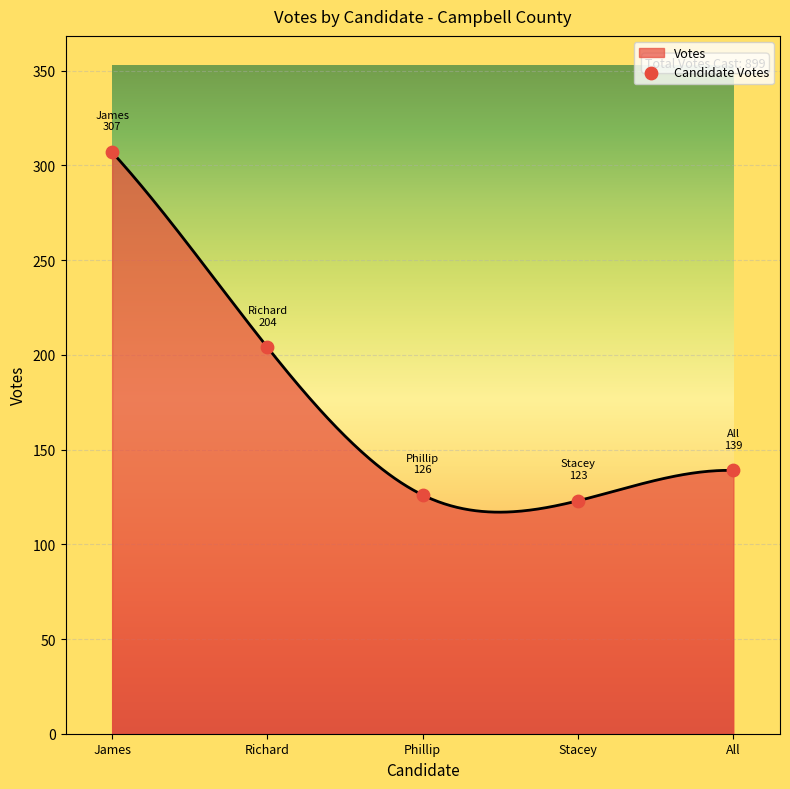

Between Phillip and All, which is larger?

All